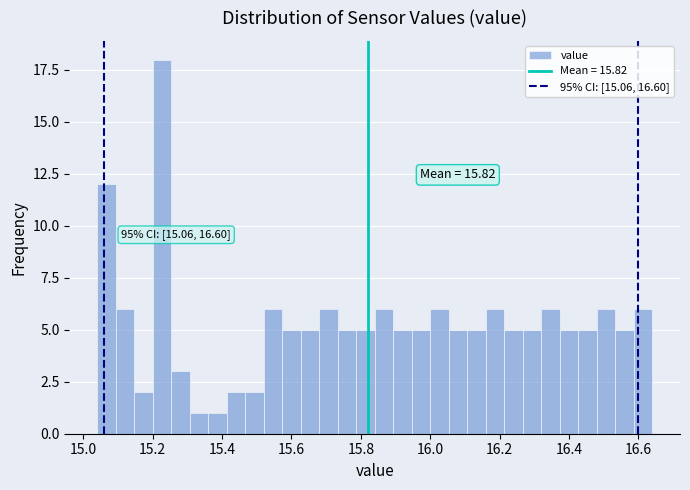

Read against the x-axis, roughly where is the centre of the tallest bar?

15.22